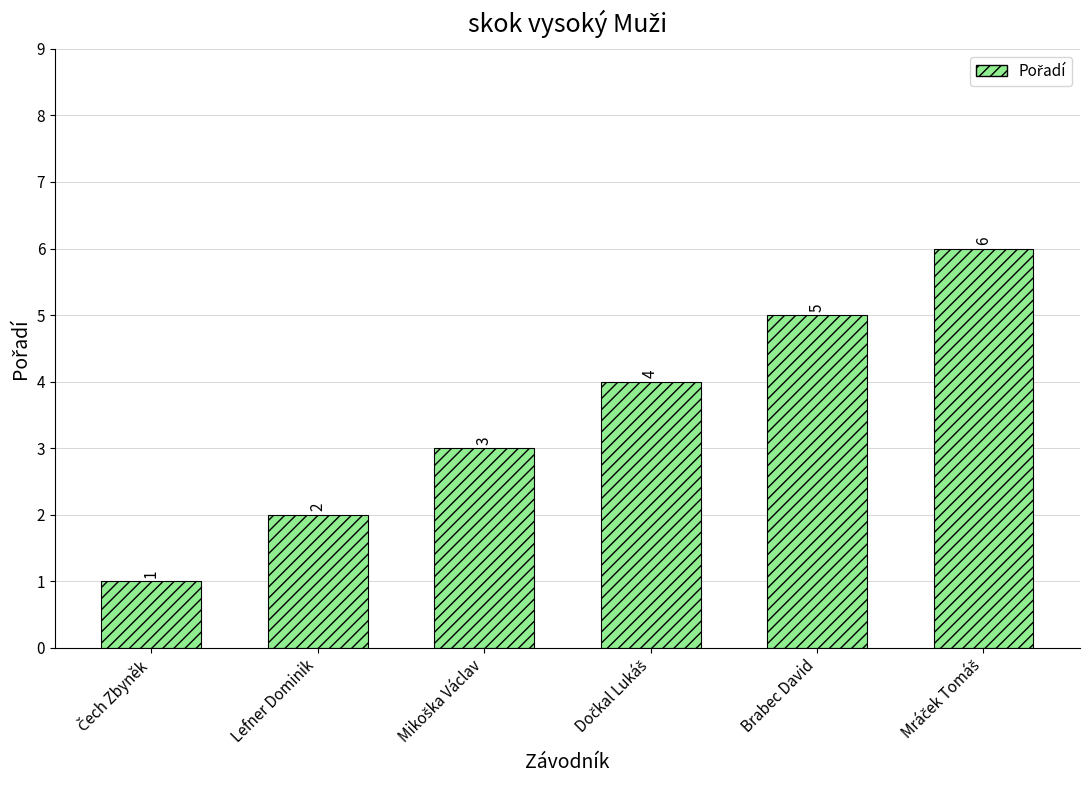

How many values are between 2 and 5?

4